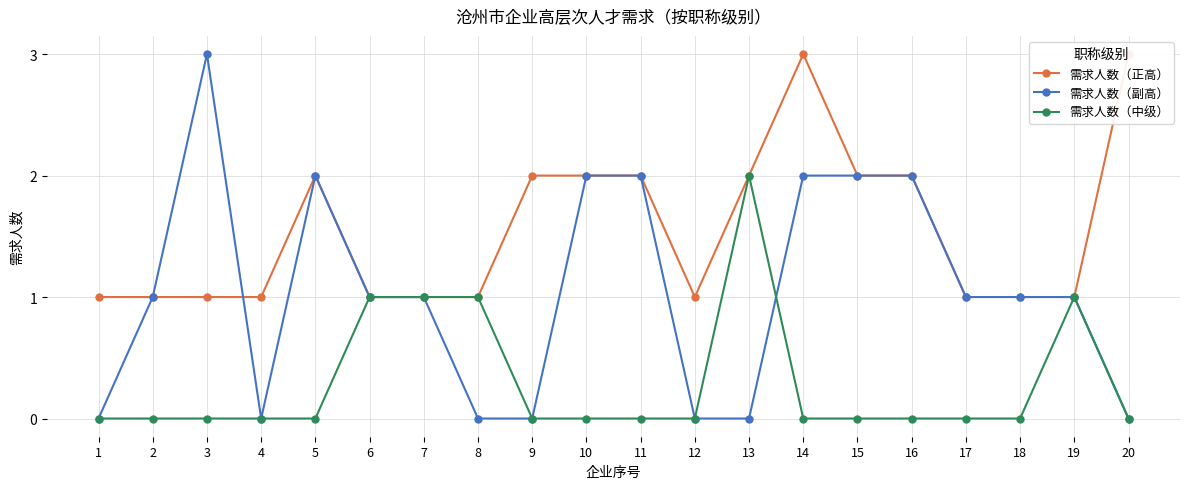

How many data points in 需求人数（副高） are above 1?

7